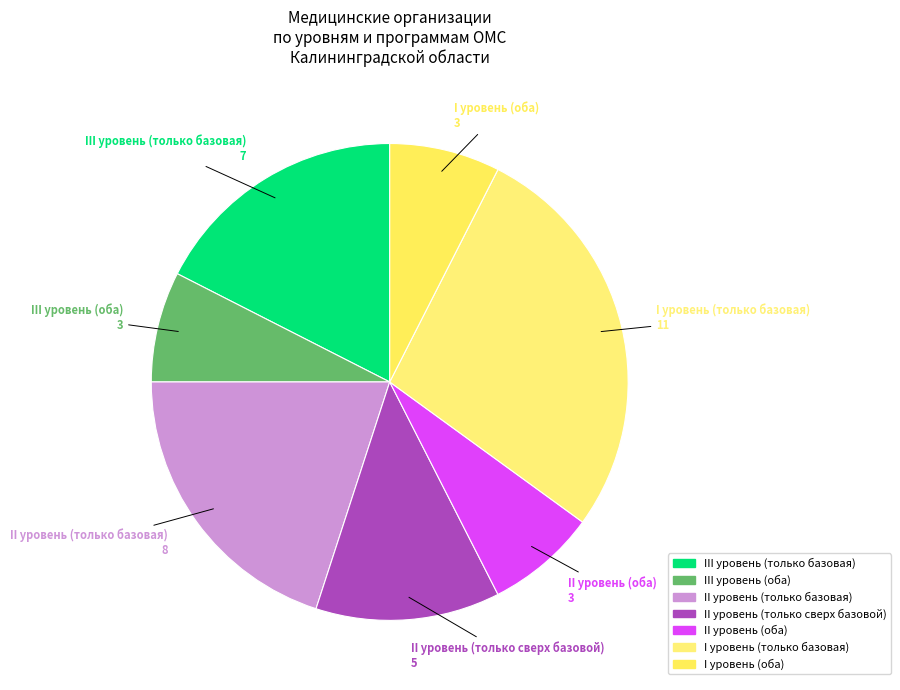

How many segments does this pie chart have?

7